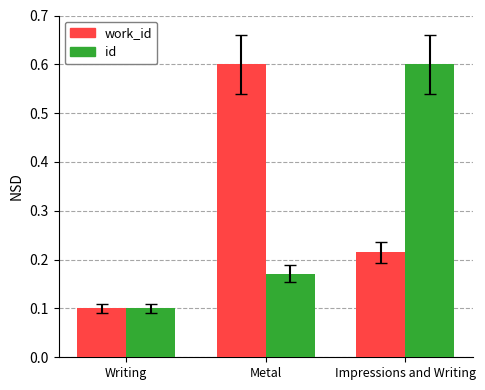

What is the label of the 1st bar from the right?

Impressions and Writing